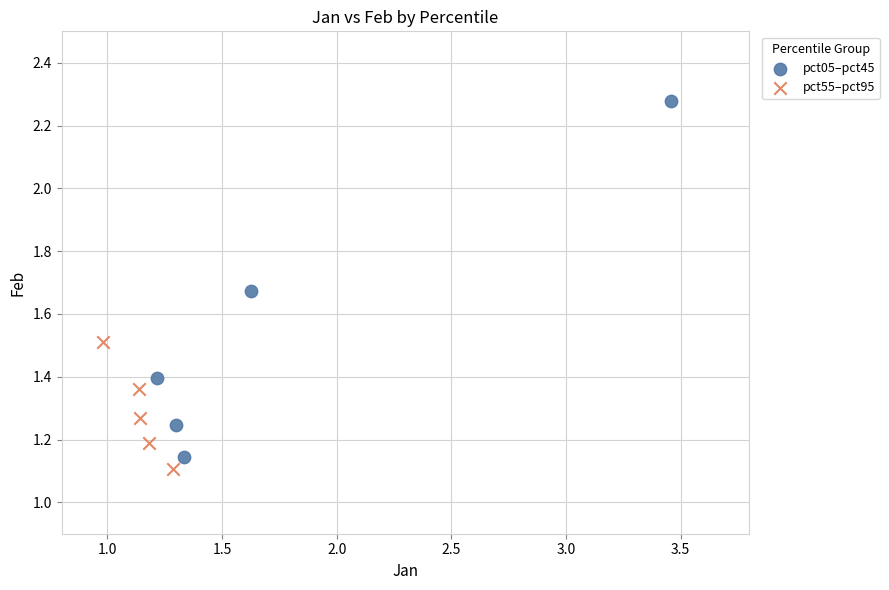

What are all the series names shown in the legend?

pct05–pct45, pct55–pct95